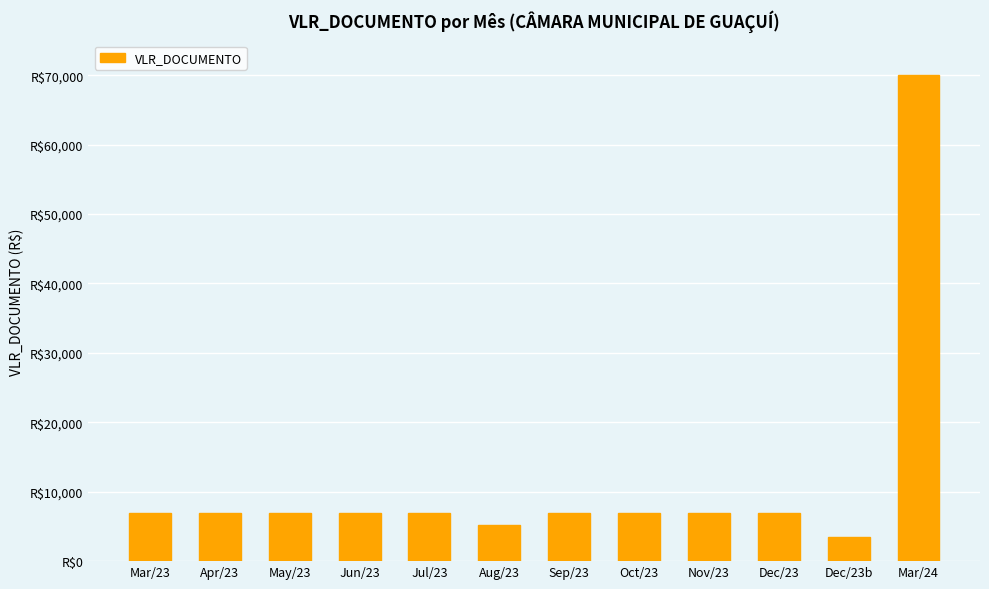

List the labels in order of value, smallest first.

Dec/23b, Aug/23, Mar/23, Apr/23, May/23, Jun/23, Jul/23, Sep/23, Oct/23, Nov/23, Dec/23, Mar/24